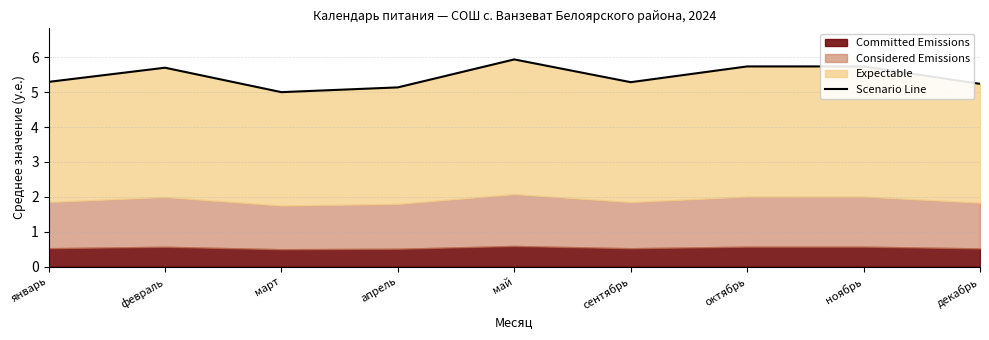

Between декабрь and апрель, which is larger?

декабрь